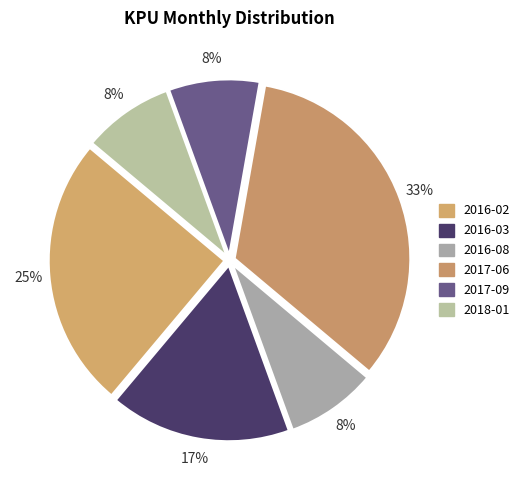

Which has a higher value, 2017-09 or 2016-08?

2017-09